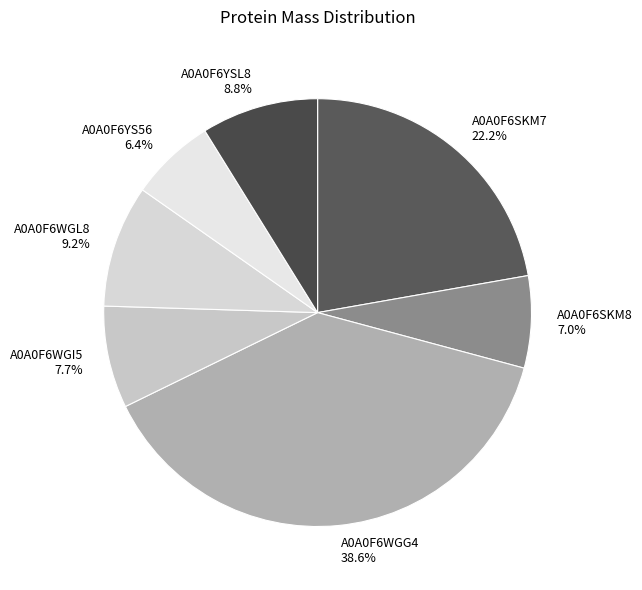

Which category has the biggest portion of the pie?

A0A0F6WGG4